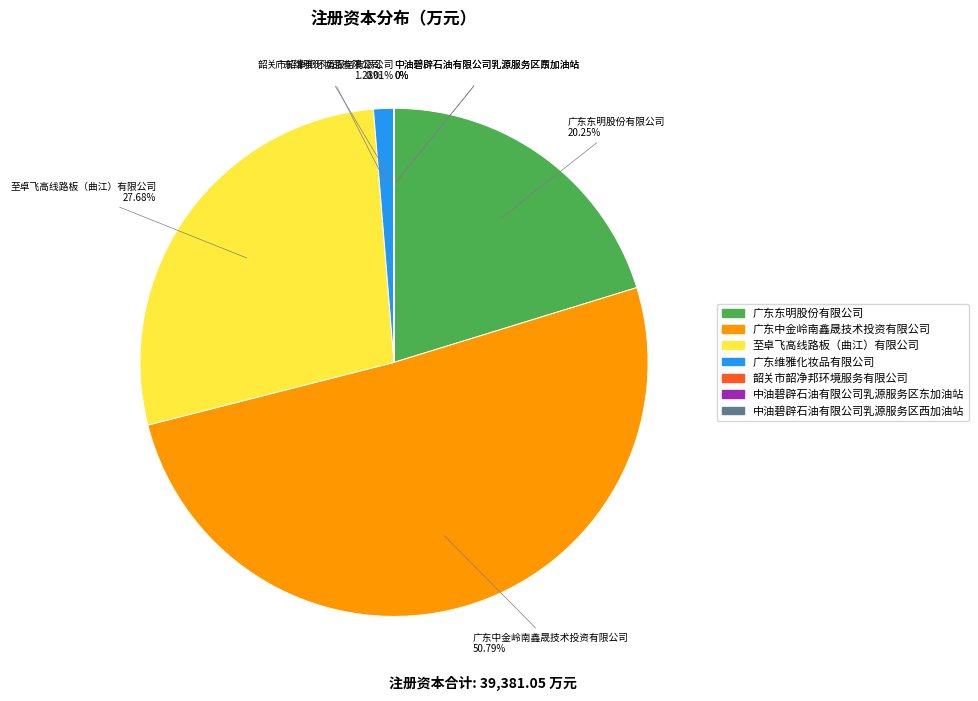

The 中油碧辟石油有限公司乳源服务区东加油站 slice represents 0% of the pie. True or false?

True